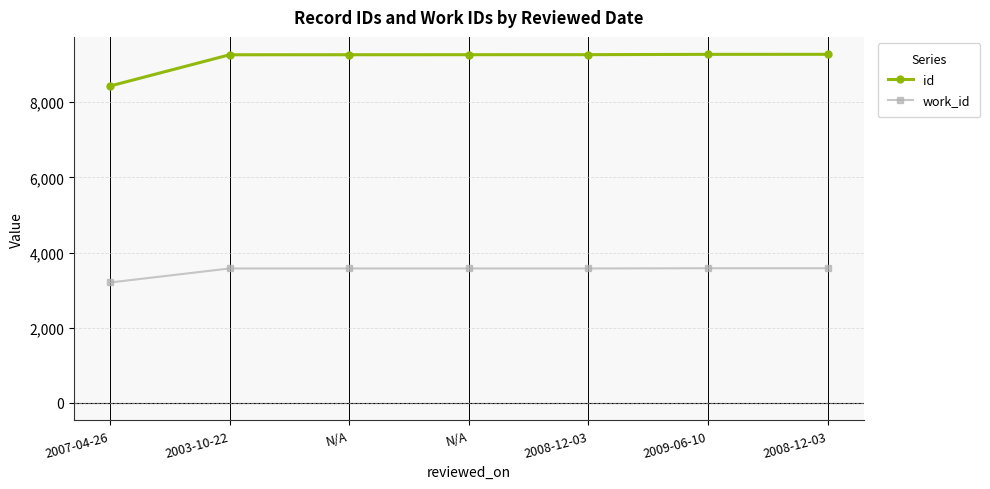

Count the number of categories in the chart.

7